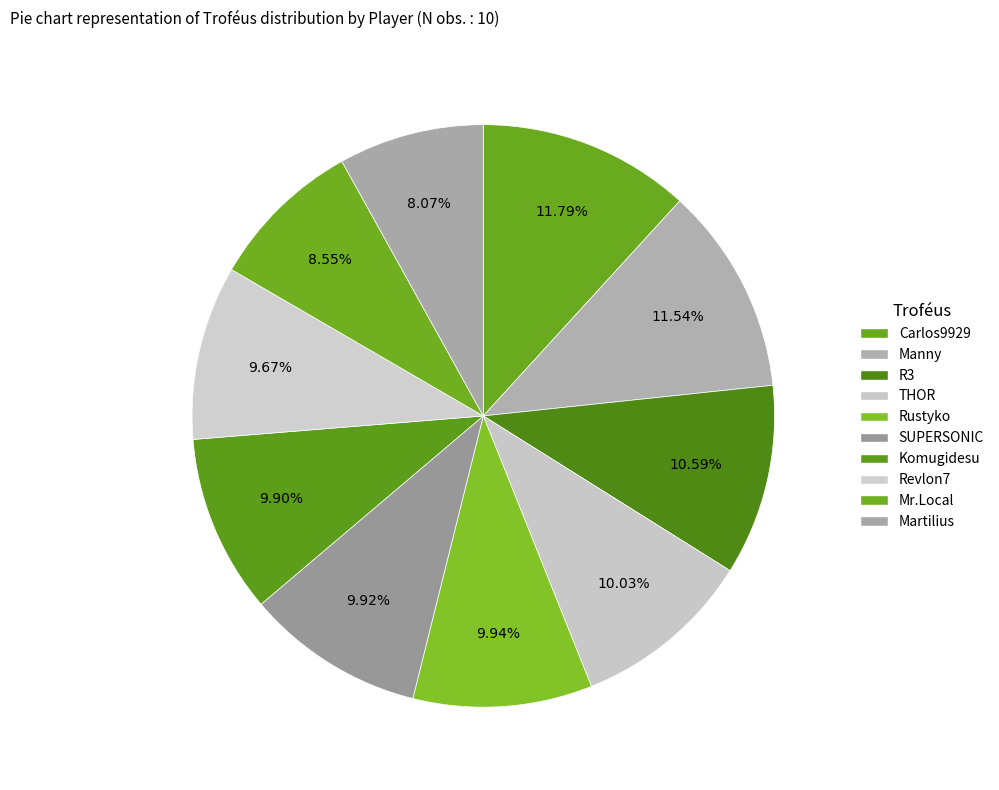

What is the change in value from Carlos9929 to Rustyko?

-1407